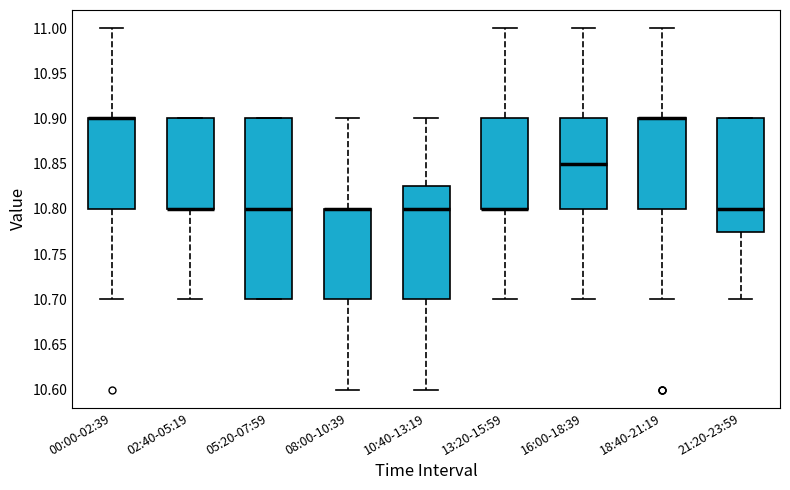

Reading left to right, transcribe this box plot: for each box, give where its median line is, the range the box spans, and where its two whiskers end, as read against the y-axis. The values are not printed on the chart, so give them approximately, as read against the axis.

00:00-02:39: median 10.900 (drawn on the box's upper edge), box 10.800 to 10.900, whiskers 10.700 to 11.000
02:40-05:19: median 10.800 (drawn on the box's lower edge), box 10.800 to 10.900, whiskers 10.700 to 10.900
05:20-07:59: median 10.800, box 10.700 to 10.900, whiskers 10.700 to 10.900
08:00-10:39: median 10.800 (drawn on the box's upper edge), box 10.700 to 10.800, whiskers 10.600 to 10.900
10:40-13:19: median 10.800, box 10.700 to 10.825, whiskers 10.600 to 10.900
13:20-15:59: median 10.800 (drawn on the box's lower edge), box 10.800 to 10.900, whiskers 10.700 to 11.000
16:00-18:39: median 10.850, box 10.800 to 10.900, whiskers 10.700 to 11.000
18:40-21:19: median 10.900 (drawn on the box's upper edge), box 10.800 to 10.900, whiskers 10.700 to 11.000
21:20-23:59: median 10.800, box 10.775 to 10.900, whiskers 10.700 to 10.900